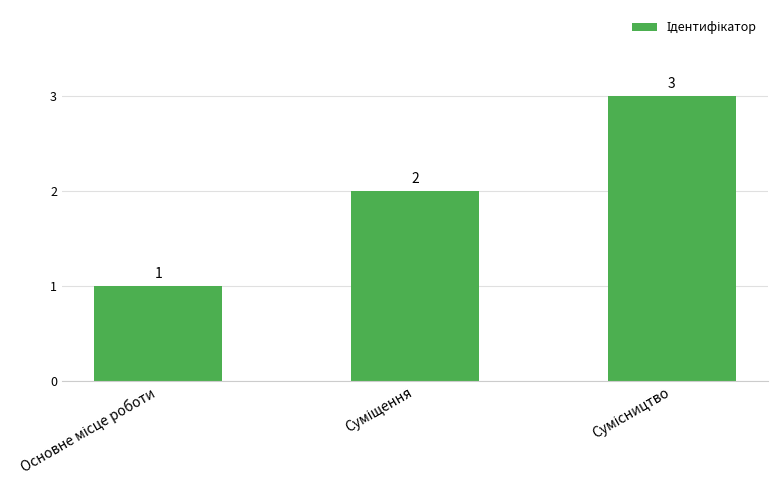

What is the sum of all values?

6